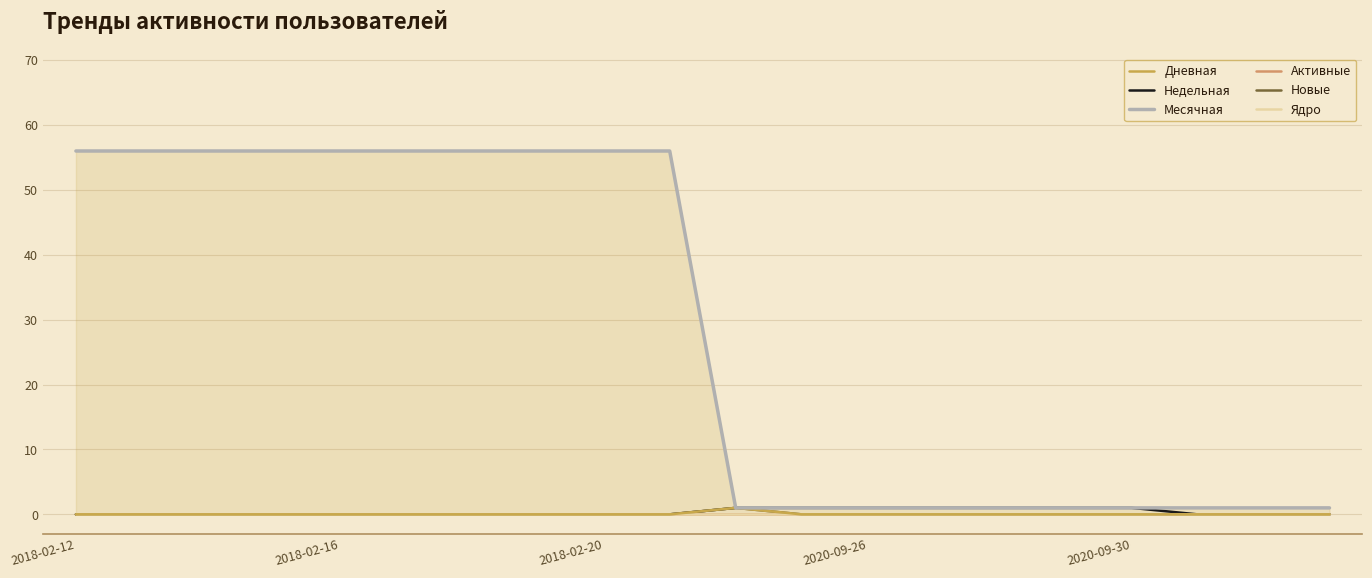

What are all the series names shown in the legend?

Дневная, Недельная, Месячная, Активные, Новые, Ядро